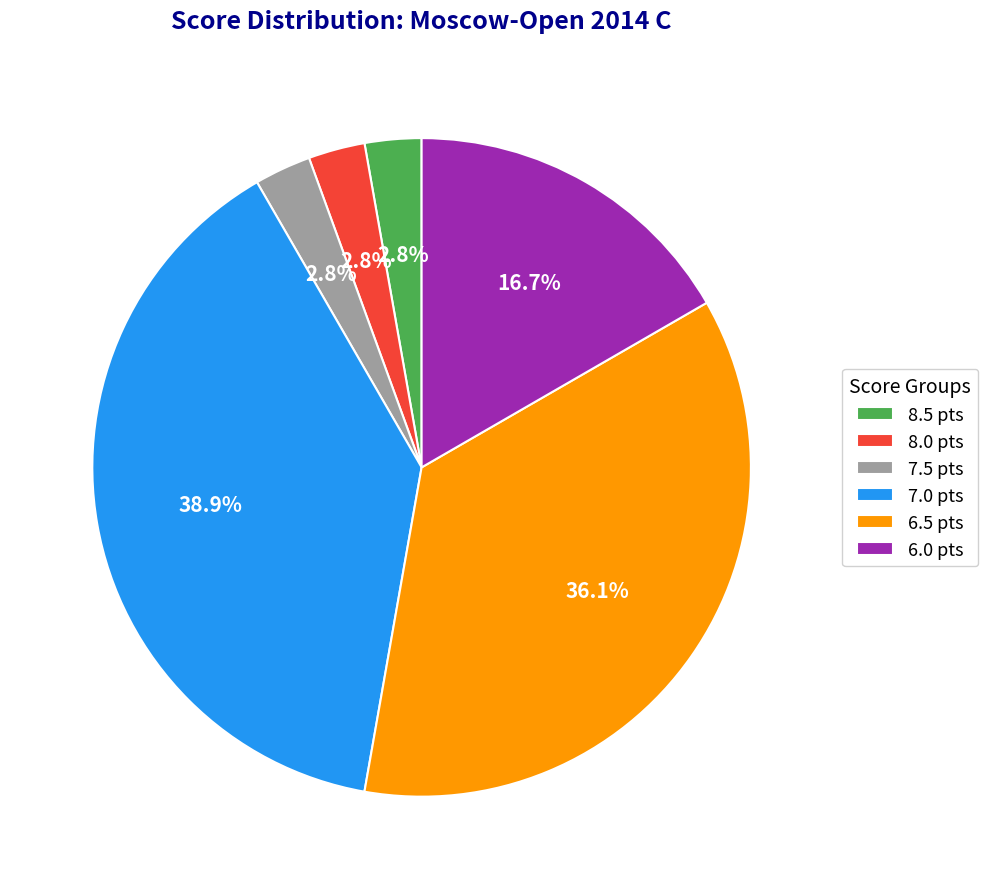

Do 8.5 pts and 7.0 pts together represent more than half of the pie?

No